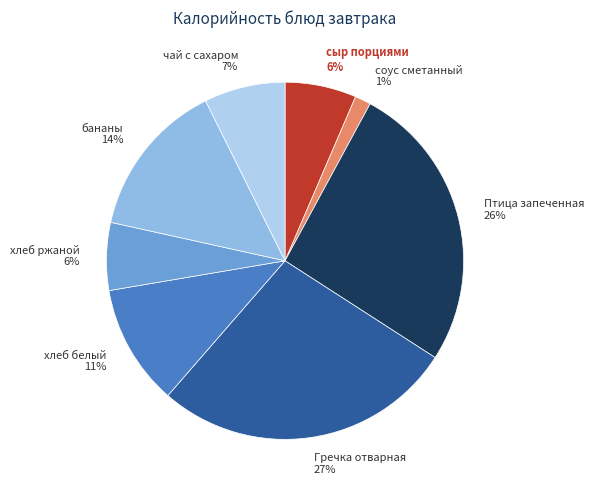

To the nearest percent, what portion does соус сметанный represent?

1%